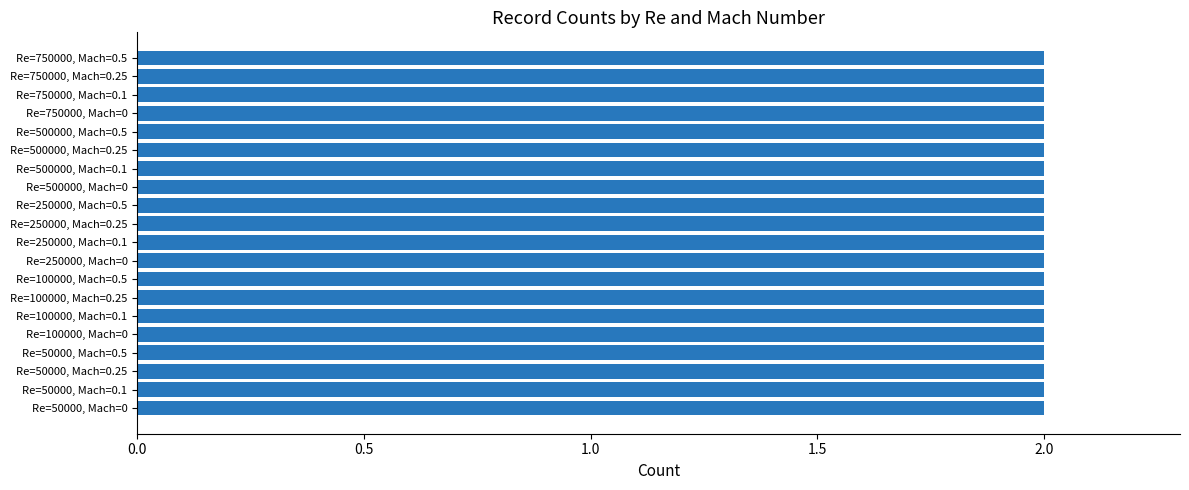

Which has a higher value, Re=100000, Mach=0.5 or Re=250000, Mach=0?

Re=100000, Mach=0.5